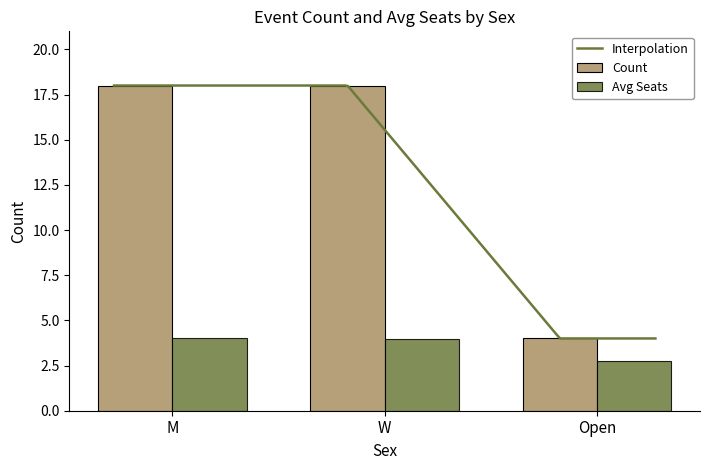

What is the difference between the maximum and minimum values?

1.2